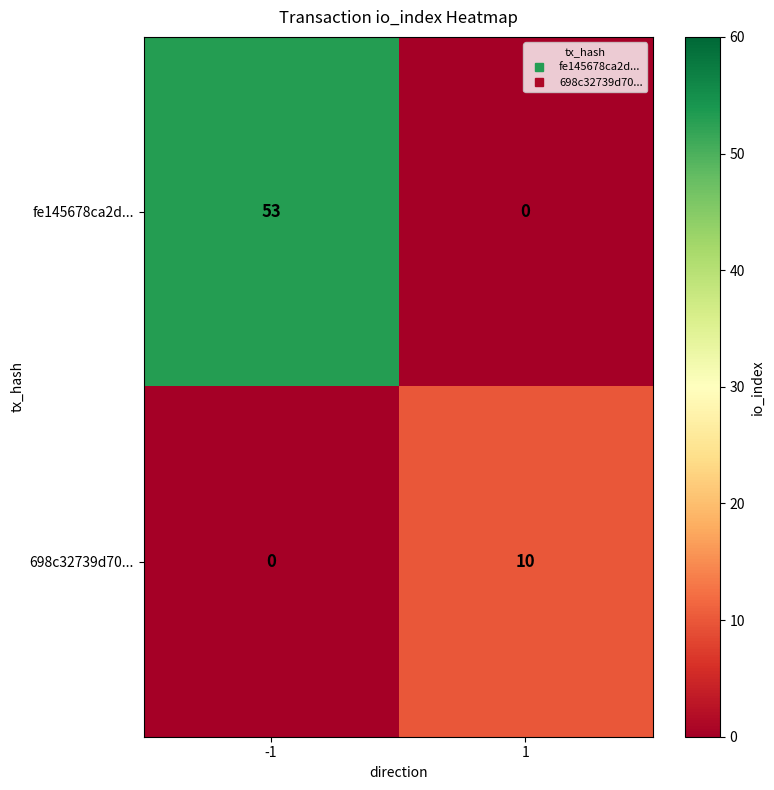

What is the difference between the maximum and minimum values in the 698c32739d70... series?

10